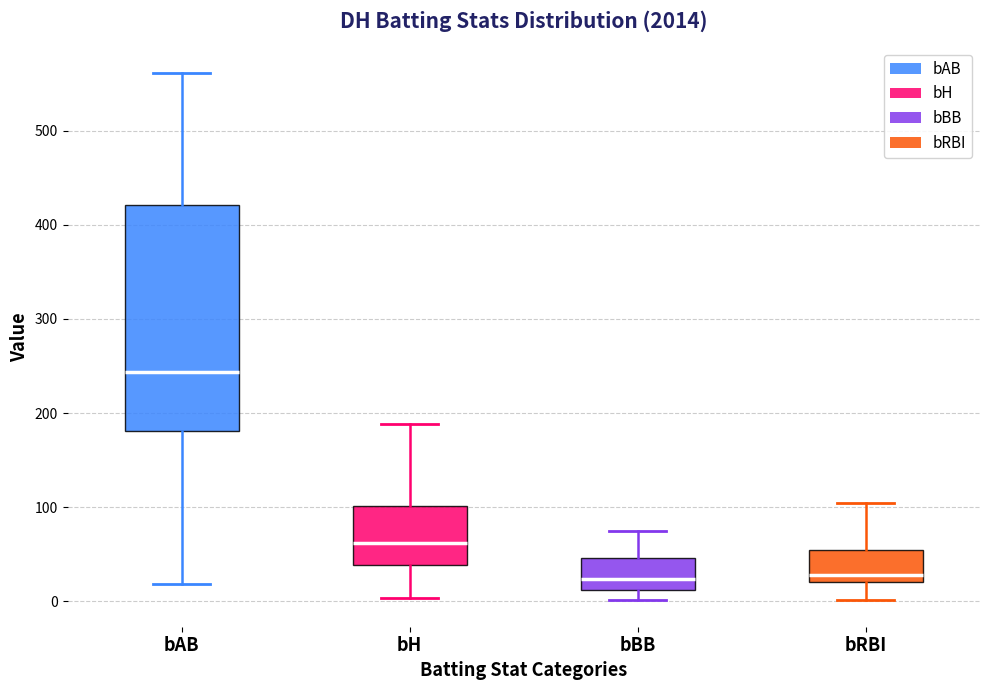

Reading left to right, read every box against the y-axis: the position of its median line, the range the box covers, and the ends of its whiskers. The values are not printed on the chart, so give them approximately, as read against the axis.

bAB: median 240, box 180 to 420, whiskers 20 to 560
bH: median 60, box 40 to 100, whiskers 0 to 190
bBB: median 20, box 10 to 50, whiskers 0 to 80
bRBI: median 30, box 20 to 60, whiskers 0 to 100